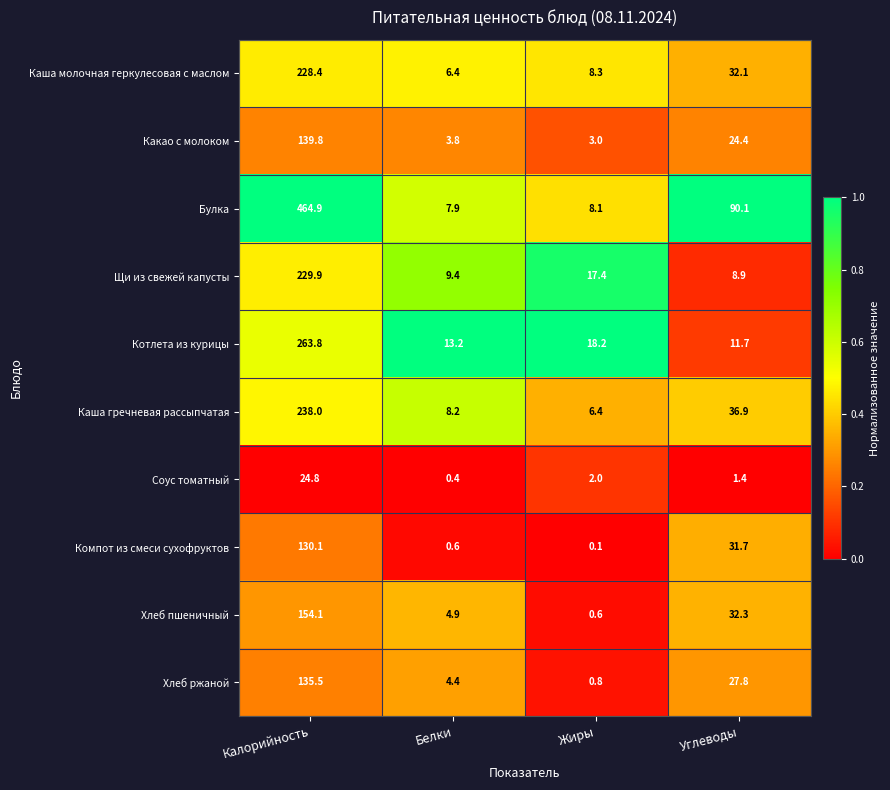

Which label corresponds to the largest value in the chart?

Калорийность